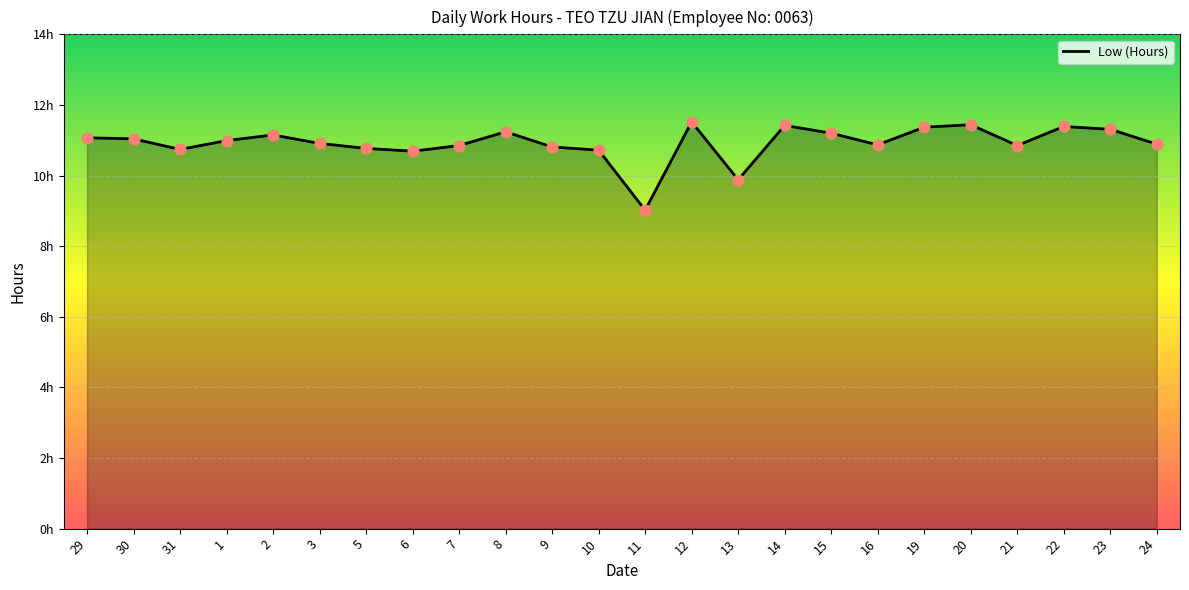

What is the change in value from 15 to 22?

+0.2